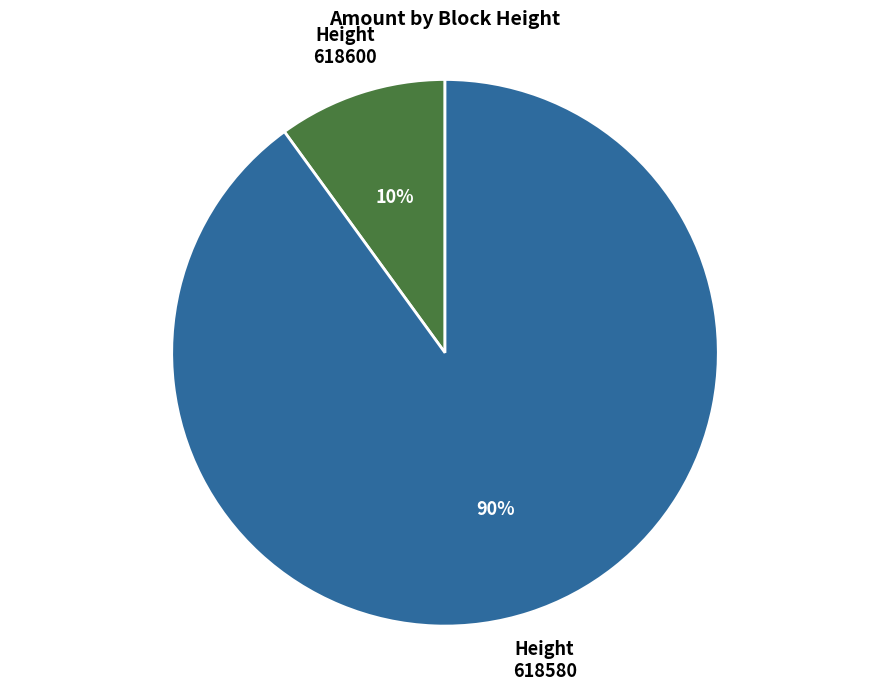

Which slice is the smallest?

618600